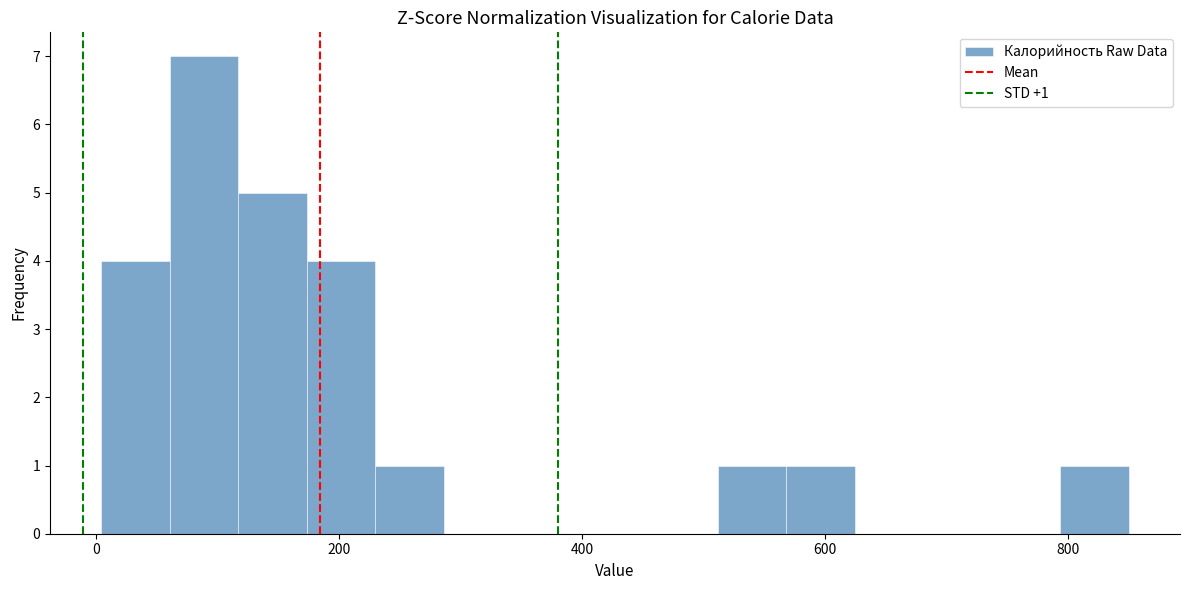

Around what value on the x-axis is the tallest bar? Give the approximate position of its centre, as read against the axis.

80